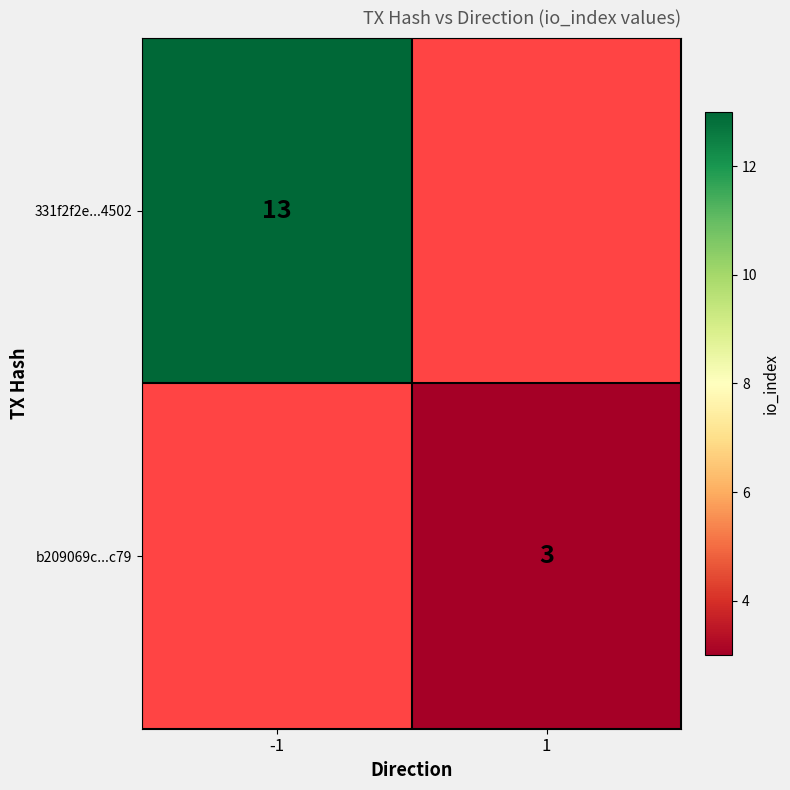

The 331f2f2e...4502 series shows 13 at -1. True or false?

True